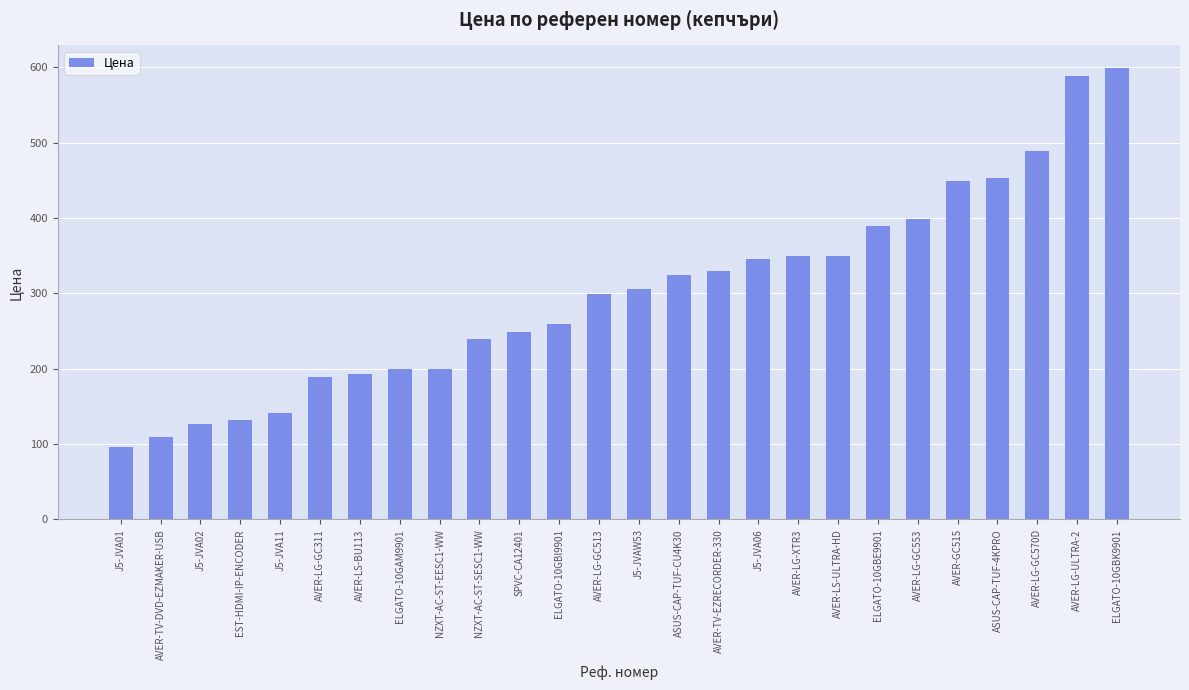

What is the difference between the values at ASUS-CAP-TUF-CU4K30 and ELGATO-10GAM9901?

125.3